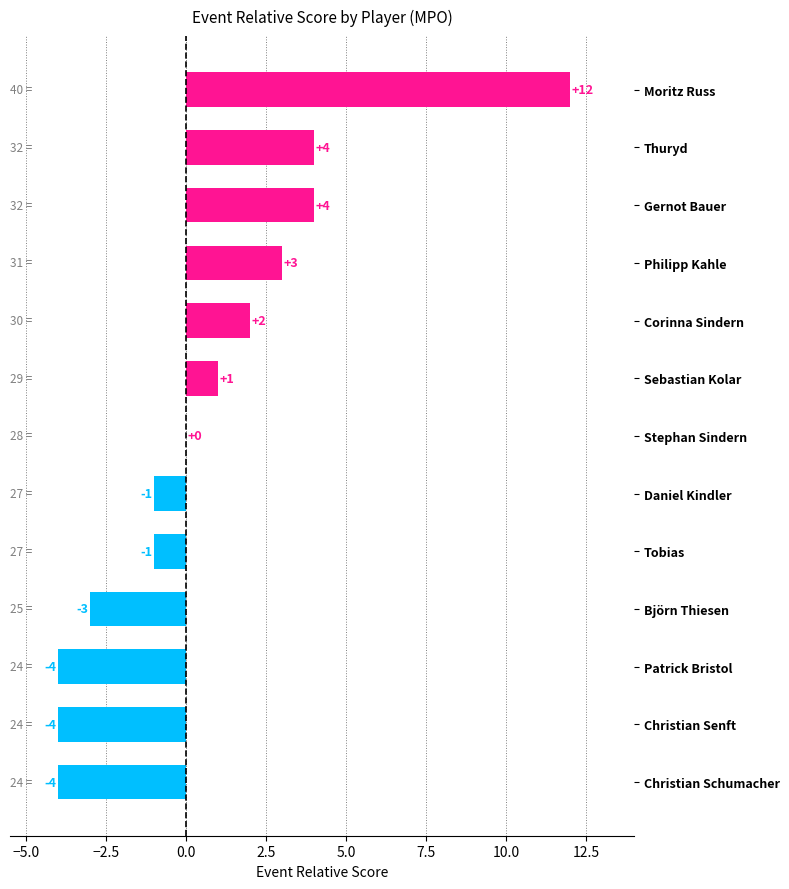

Reading bottom to top, list all the values displayed in this chart.

Christian Schumacher=-4	Christian Senft=-4	Patrick Bristol=-4	Björn Thiesen=-3	Tobias=-1	Daniel Kindler=-1	Stephan Sindern=0	Sebastian Kolar=1	Corinna Sindern=2	Philipp Kahle=3	Gernot Bauer=4	Thuryd=4	Moritz Russ=12